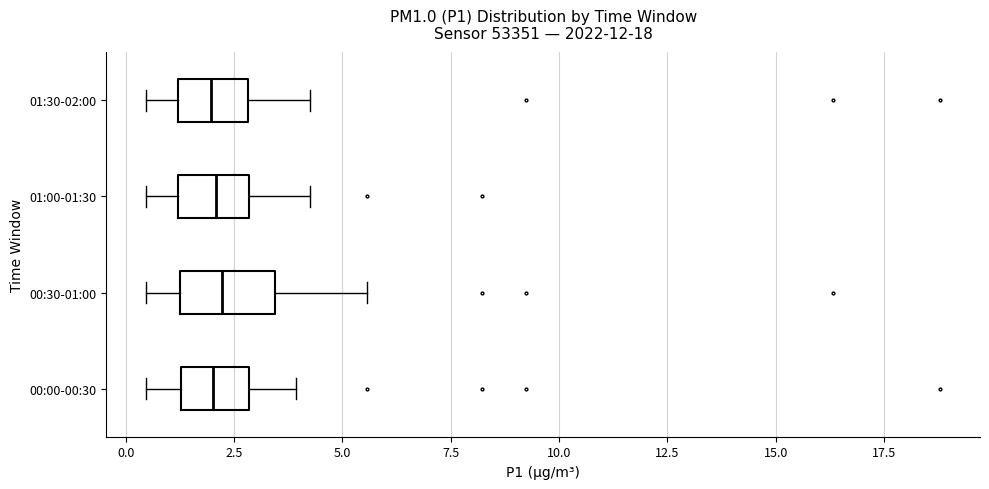

Where does the right whisker of the box for 00:30-01:00 end on the x-axis? The values are not printed on the chart, so give them approximately, as read against the axis.

5.5